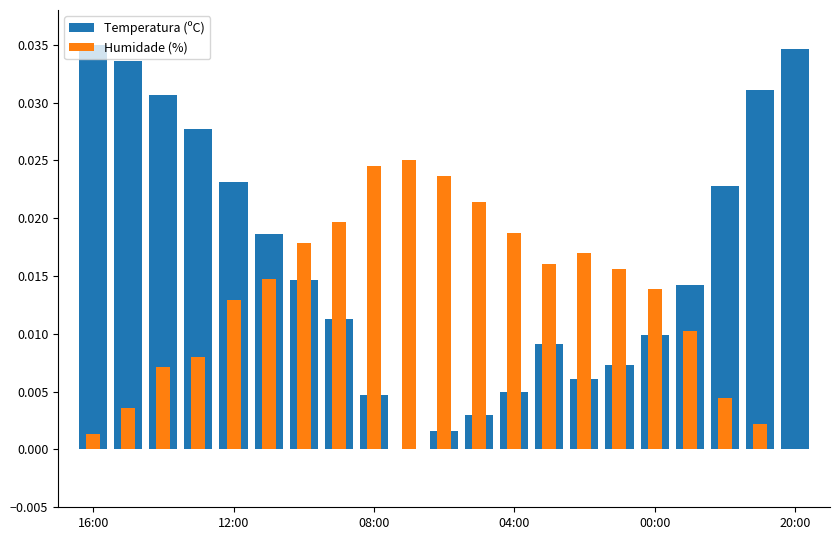

Rank the series by their average value, from lowest to highest.

Humidade (%), Temperatura (ºC)